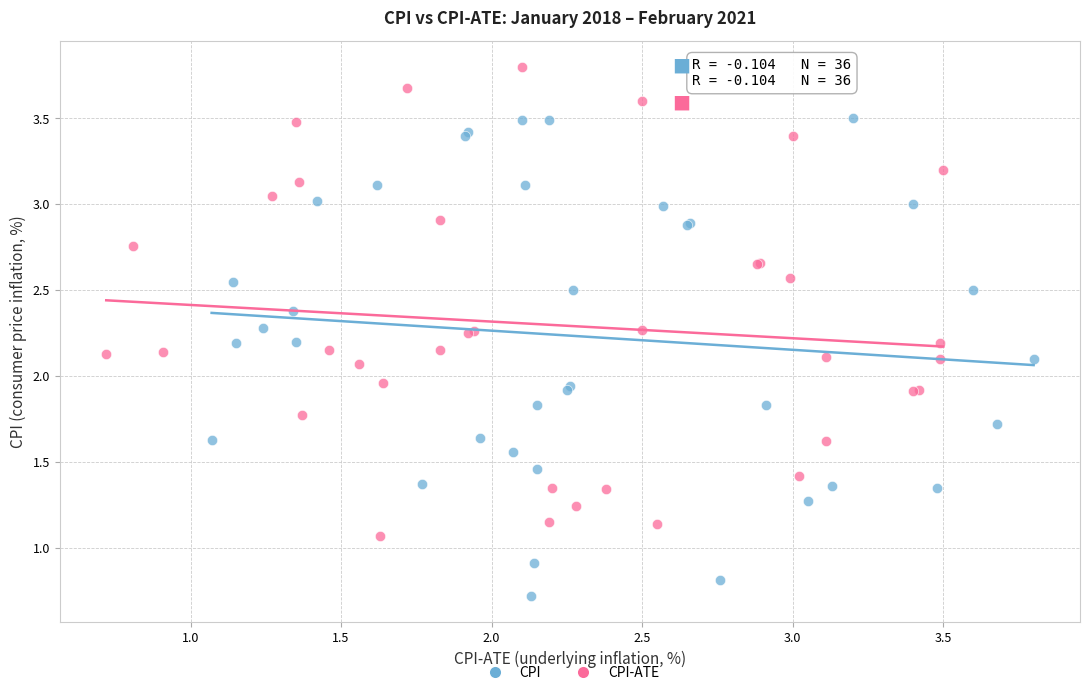

Which series has the largest Y range (max minus min)?

CPI